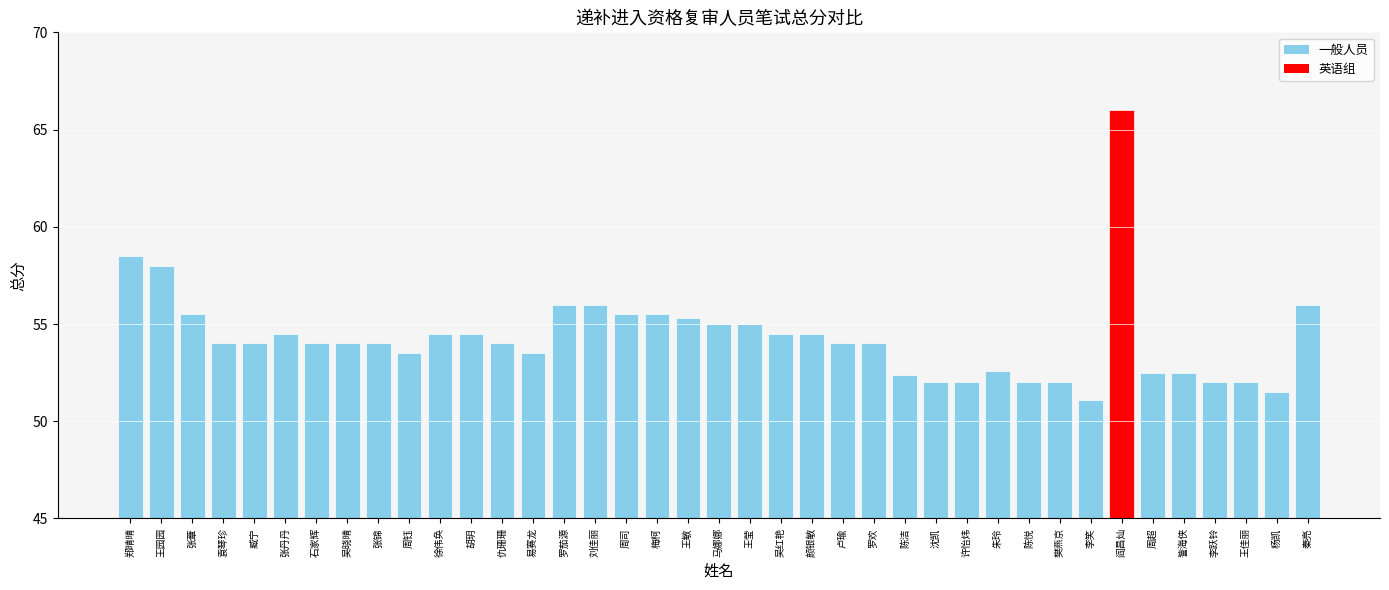

Reading left to right, list all the values displayed in this chart.

58.5	58.0	55.5	54.0	54.0	54.5	54.0	54.0	54.0	53.5	54.5	54.5	54.0	53.5	56.0	56.0	55.5	55.5	55.3	55.0	55.0	54.5	54.5	54.0	54.0	52.4	52.0	52.0	52.6	52.0	52.0	51.1	66.0	52.5	52.5	52.0	52.0	51.5	56.0